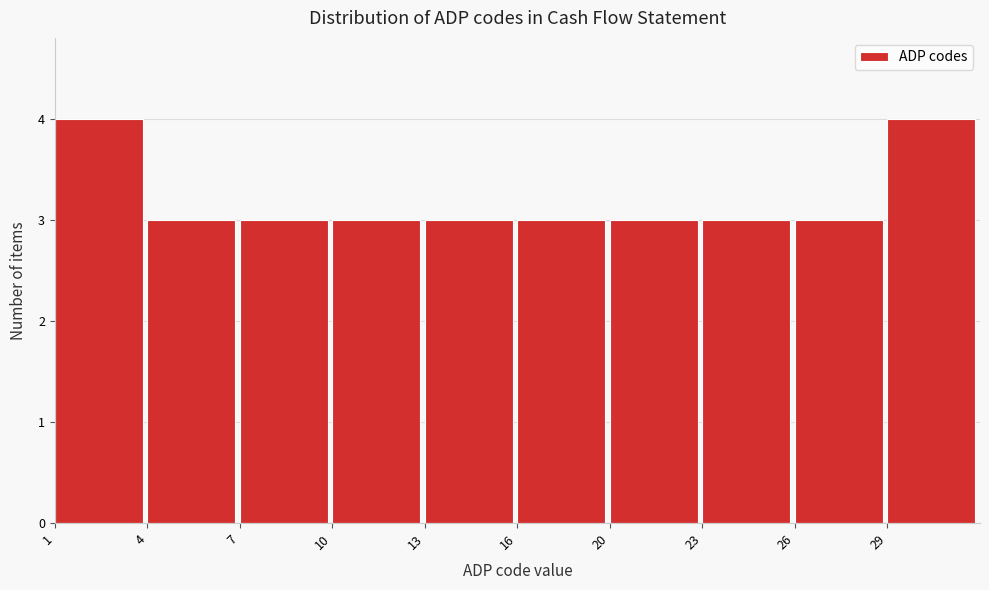

Reading right to left, what are all the values shown in this chart?

29=4	26=3	23=3	20=3	16=3	13=3	10=3	7=3	4=3	1=4